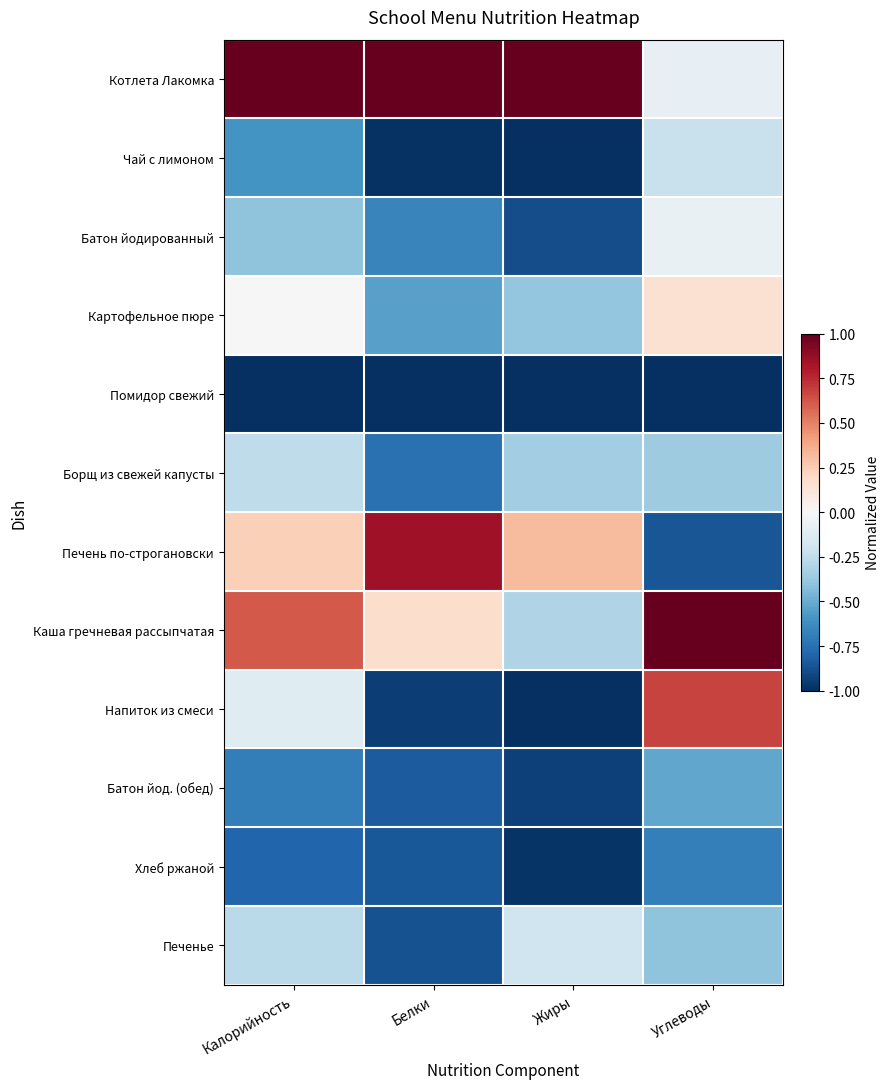

Reading left to right, what are all the values shown in this chart?

Котлета Лакомка: Калорийность=1.0	Белки=1.0	Жиры=1.0	Углеводы=-0.1
Чай с лимоном: Калорийность=-0.6	Белки=-1.0	Жиры=-1.0	Углеводы=-0.2
Батон йодированный: Калорийность=-0.4	Белки=-0.7	Жиры=-0.9	Углеводы=-0.1
Картофельное пюре: Калорийность=0.0	Белки=-0.5	Жиры=-0.4	Углеводы=0.2
Помидор свежий: Калорийность=-1.0	Белки=-1.0	Жиры=-1.0	Углеводы=-1.0
Борщ из свежей капусты: Калорийность=-0.3	Белки=-0.7	Жиры=-0.3	Углеводы=-0.4
Печень по-строгановски: Калорийность=0.2	Белки=0.8	Жиры=0.3	Углеводы=-0.9
Каша гречневая рассыпчатая: Калорийность=0.6	Белки=0.2	Жиры=-0.3	Углеводы=1.0
Напиток из смеси: Калорийность=-0.1	Белки=-0.9	Жиры=-1.0	Углеводы=0.7
Батон йод. (обед): Калорийность=-0.7	Белки=-0.8	Жиры=-0.9	Углеводы=-0.5
Хлеб ржаной: Калорийность=-0.8	Белки=-0.8	Жиры=-1.0	Углеводы=-0.7
Печенье: Калорийность=-0.3	Белки=-0.9	Жиры=-0.2	Углеводы=-0.4